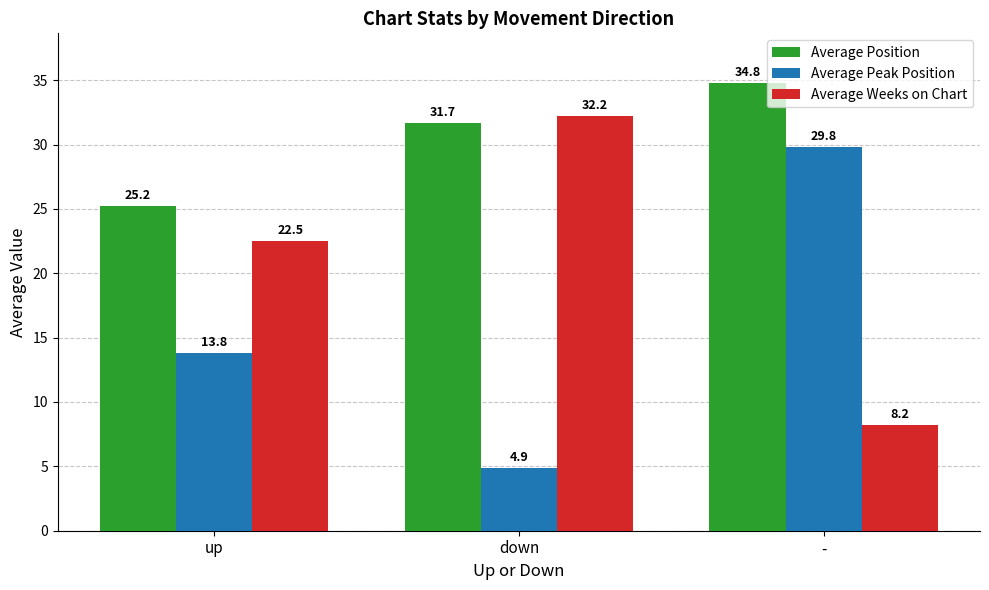

Which series has the largest range (max minus min)?

Average Peak Position